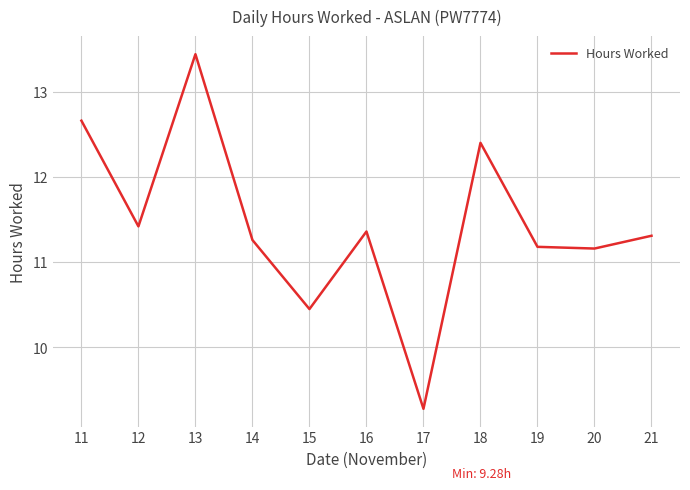

What is the average value?

11.4